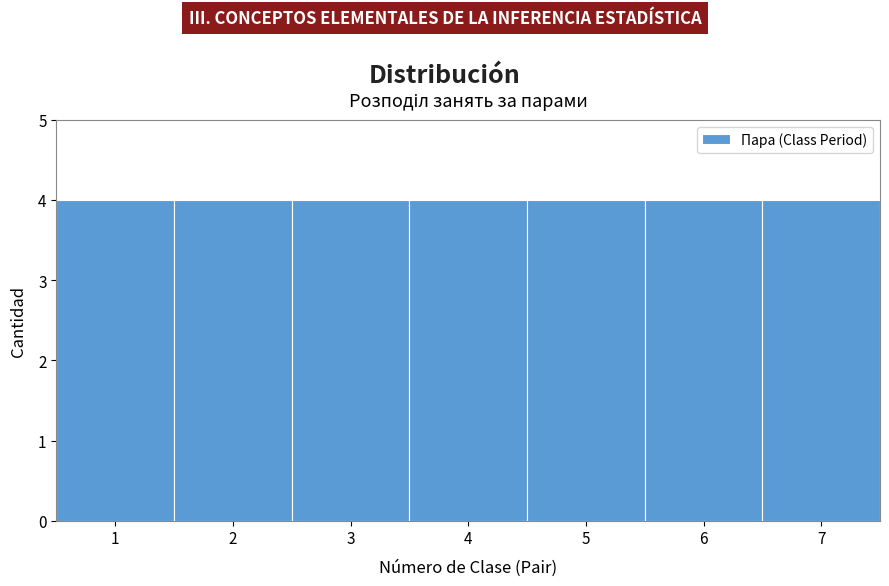

Reading left to right, list every bar in this chart as the range it spans on the x-axis followed by its height. The values are not printed on the chart, so give them approximately, as read against the axis.

0.5 to 1.5: 4
1.5 to 2.5: 4
2.5 to 3.5: 4
3.5 to 4.5: 4
4.5 to 5.5: 4
5.5 to 6.5: 4
6.5 to 7.5: 4